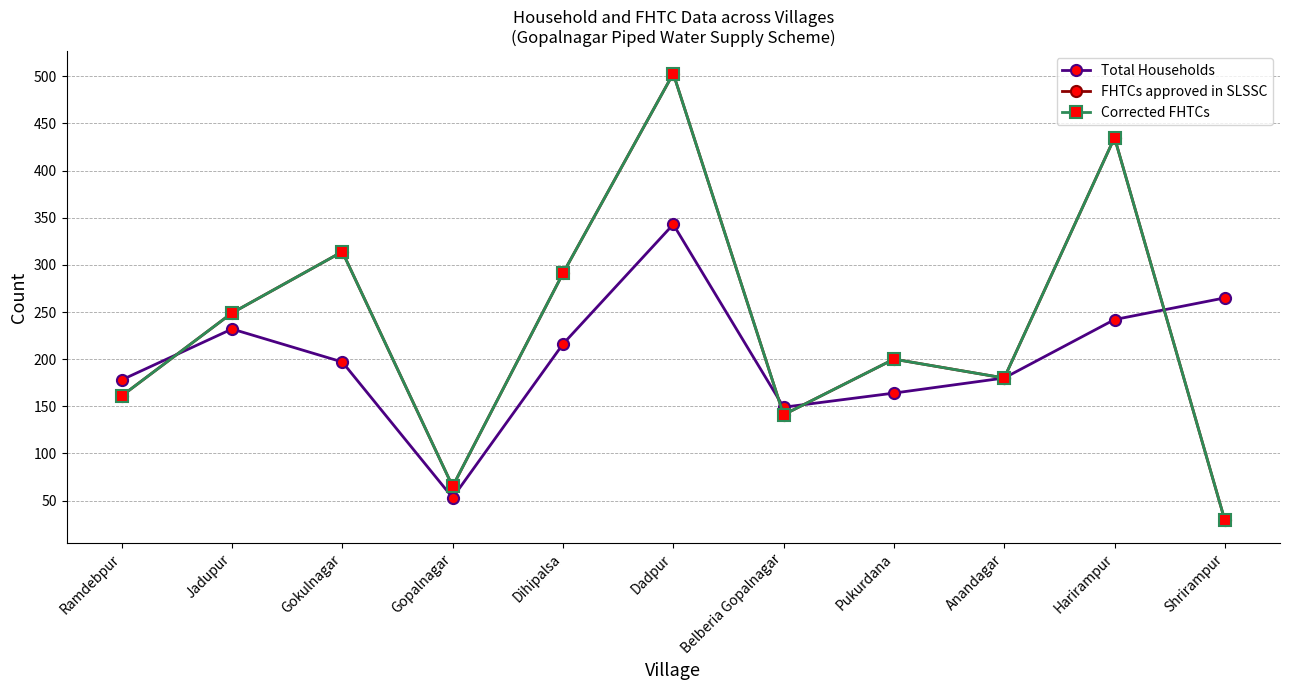

Which series has the largest total across all categories?

FHTCs approved in SLSSC